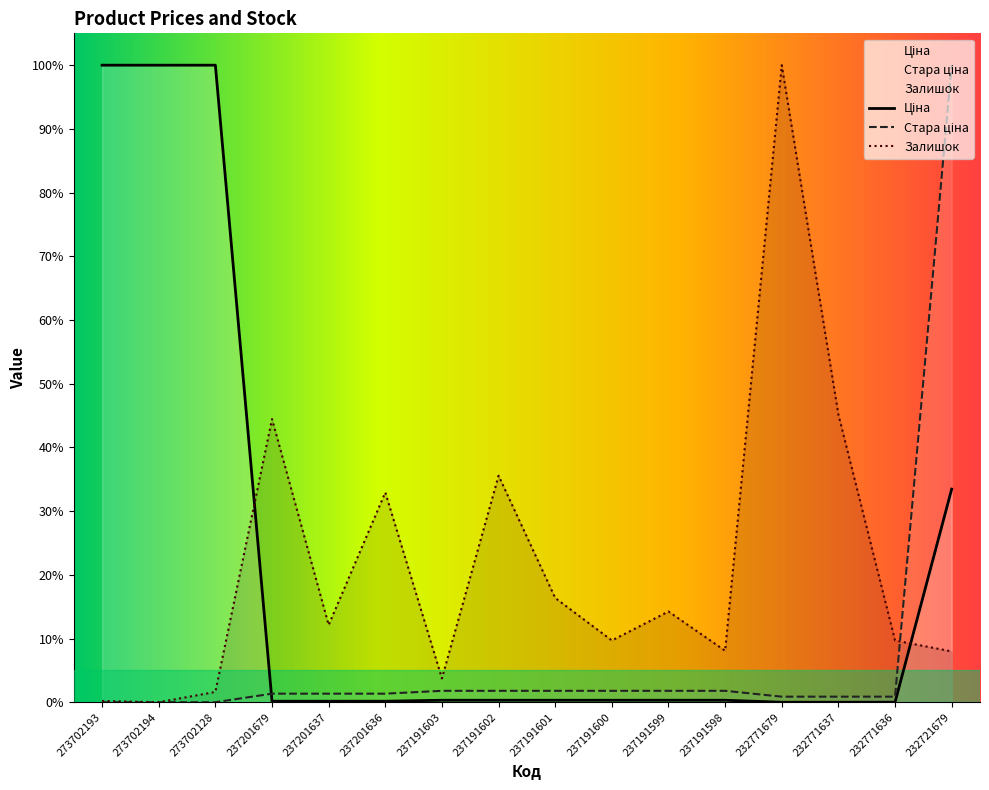

Where is the first local minimum for Залишок?

273702194